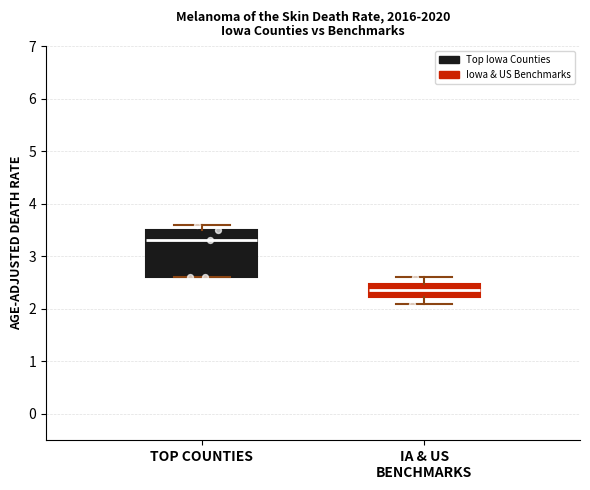

Which box's median line is the highest?

TOP COUNTIES